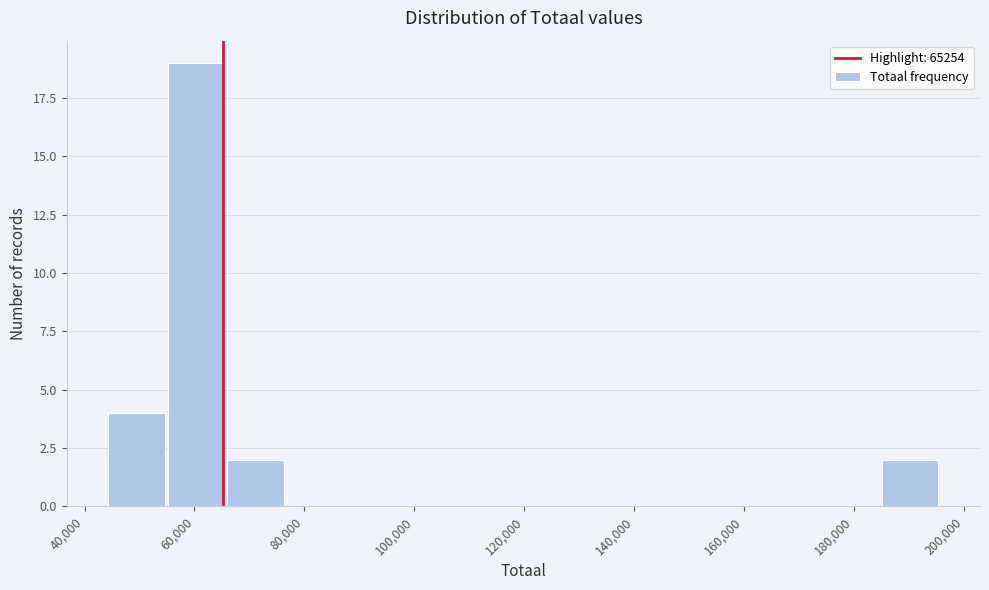

Reading left to right, transcribe this chart: for each bar, give the range it covers on the x-axis and its height. Neither the bar edges nor the heights are printed on the chart, so give them approximately, as read against the axes.

44000 to 54000: 4
54000 to 66000: 19
66000 to 76000: 2
76000 to 88000: 0
88000 to 98000: 0
98000 to 110000: 0
110000 to 120000: 0
120000 to 130000: 0
130000 to 142000: 0
142000 to 152000: 0
152000 to 164000: 0
164000 to 174000: 0
174000 to 184000: 0
184000 to 196000: 2